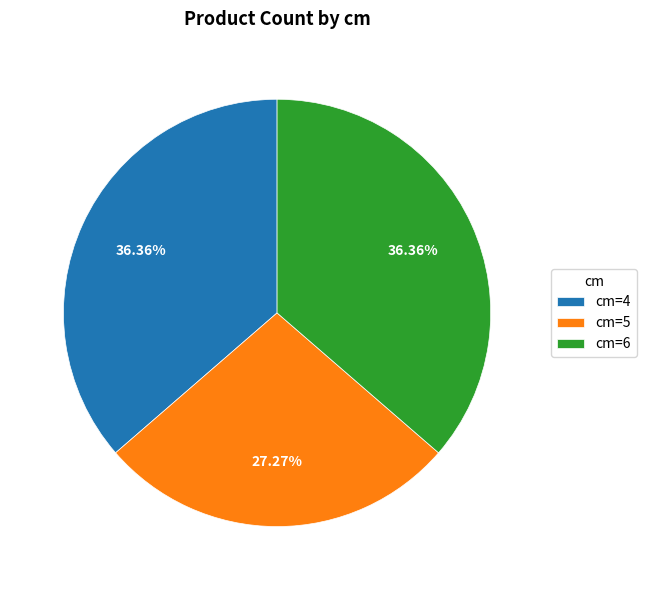

To the nearest percent, what is the difference between the largest and smallest slice percentages?

9%